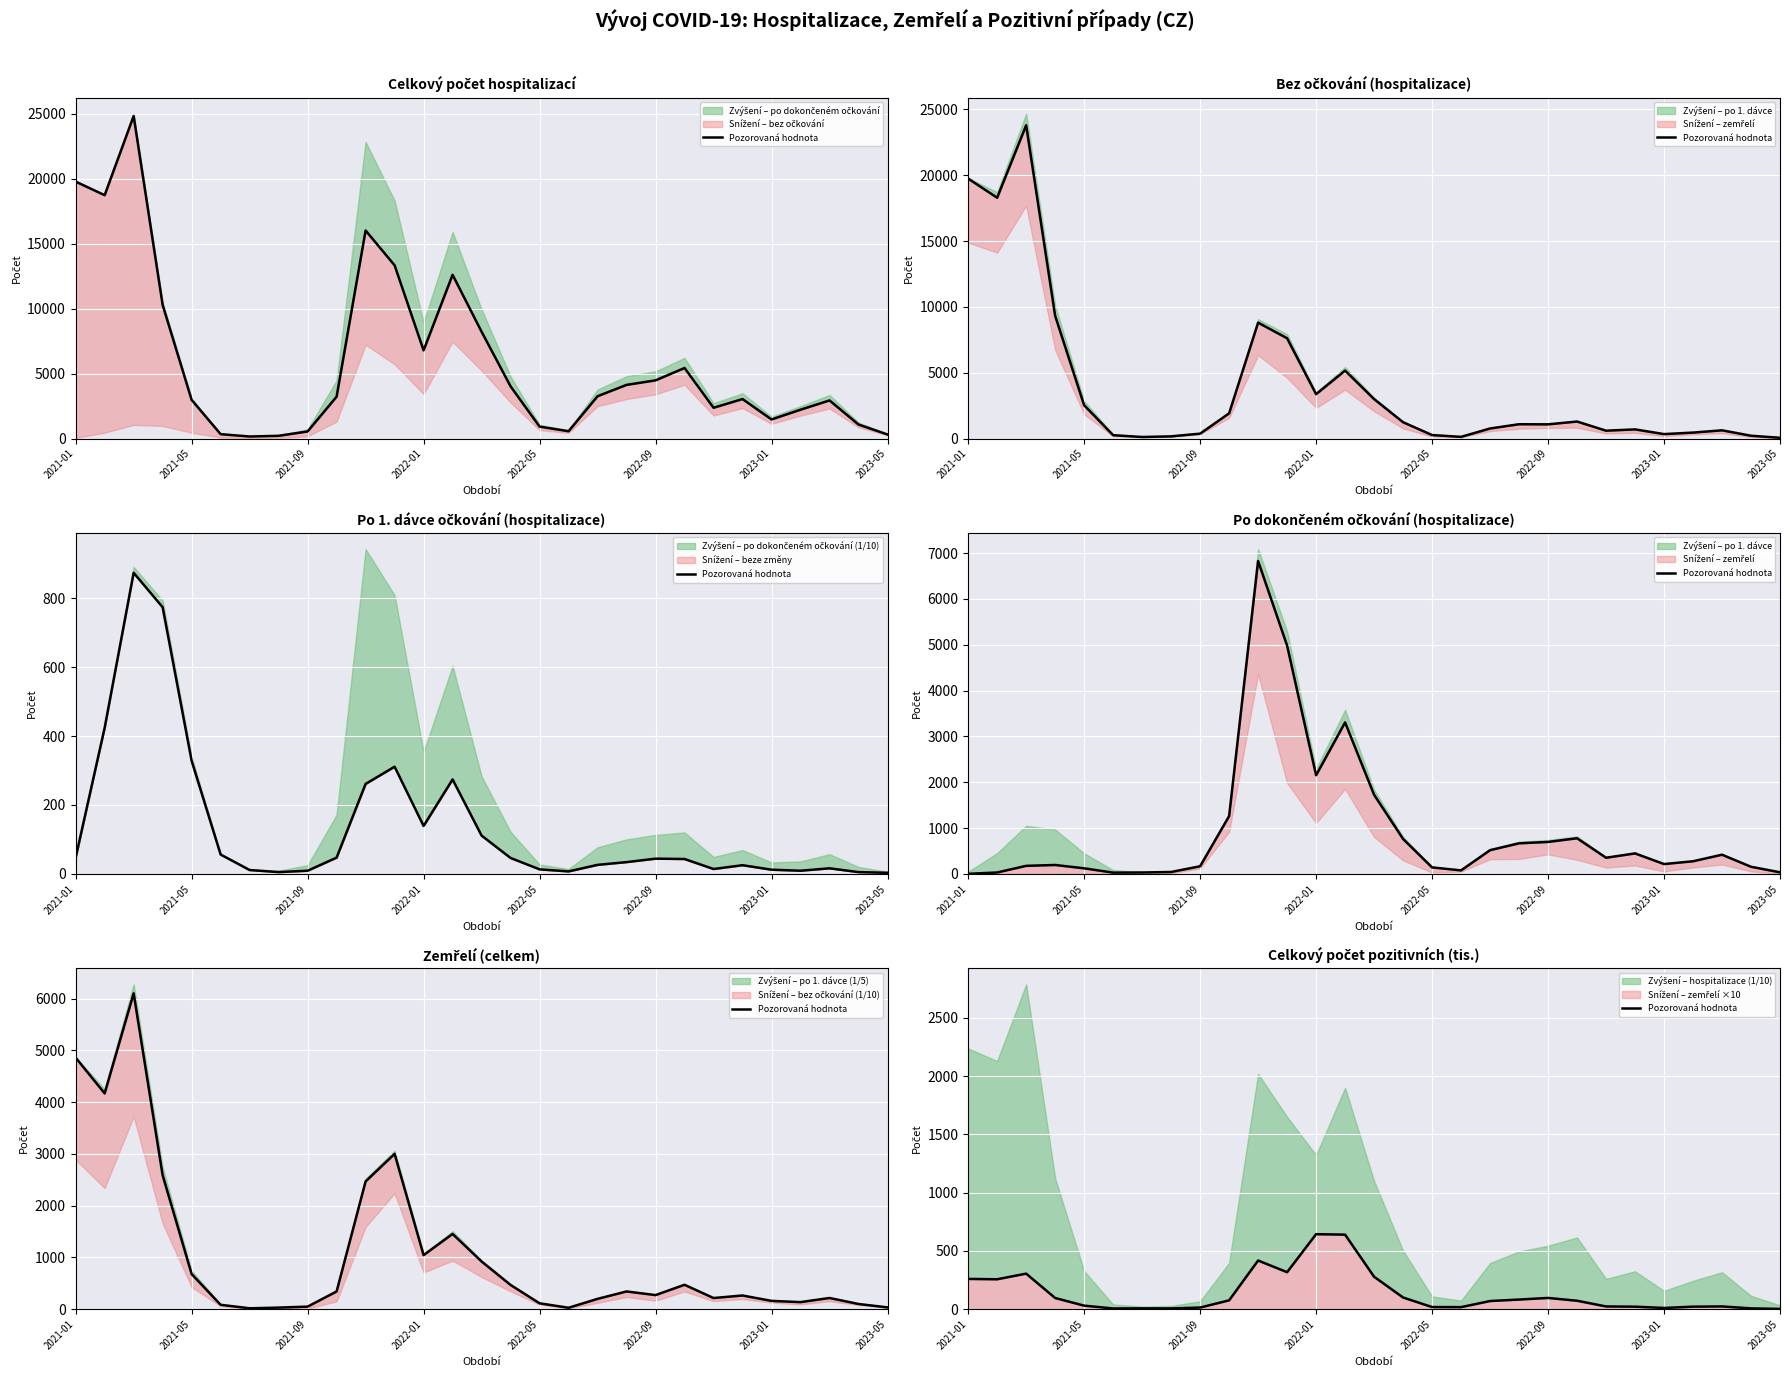

Count the number of categories in the chart.

29